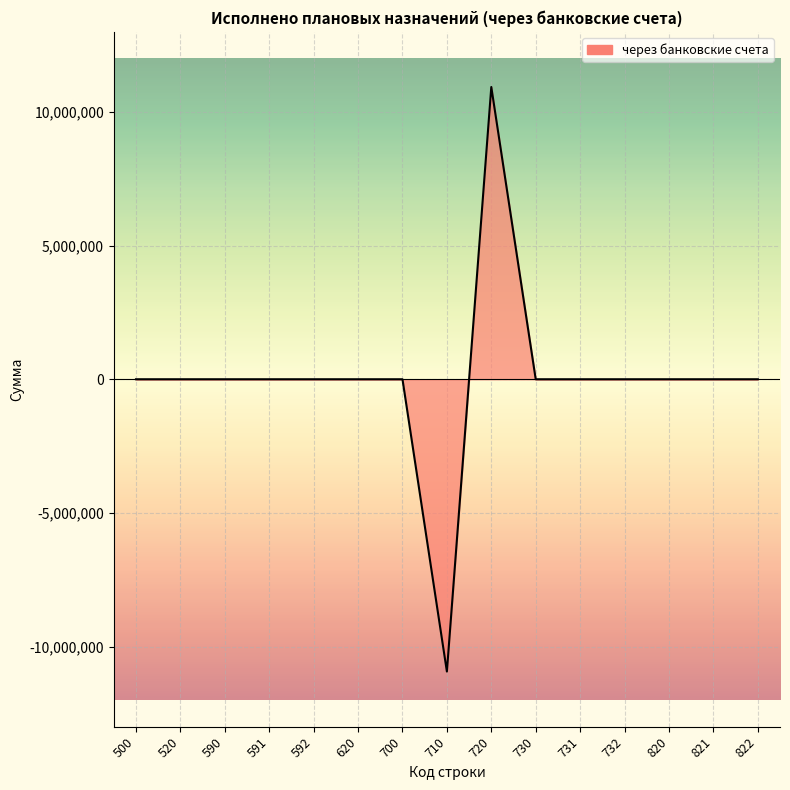

The chart shows a value of 0.0 at 592. True or false?

True